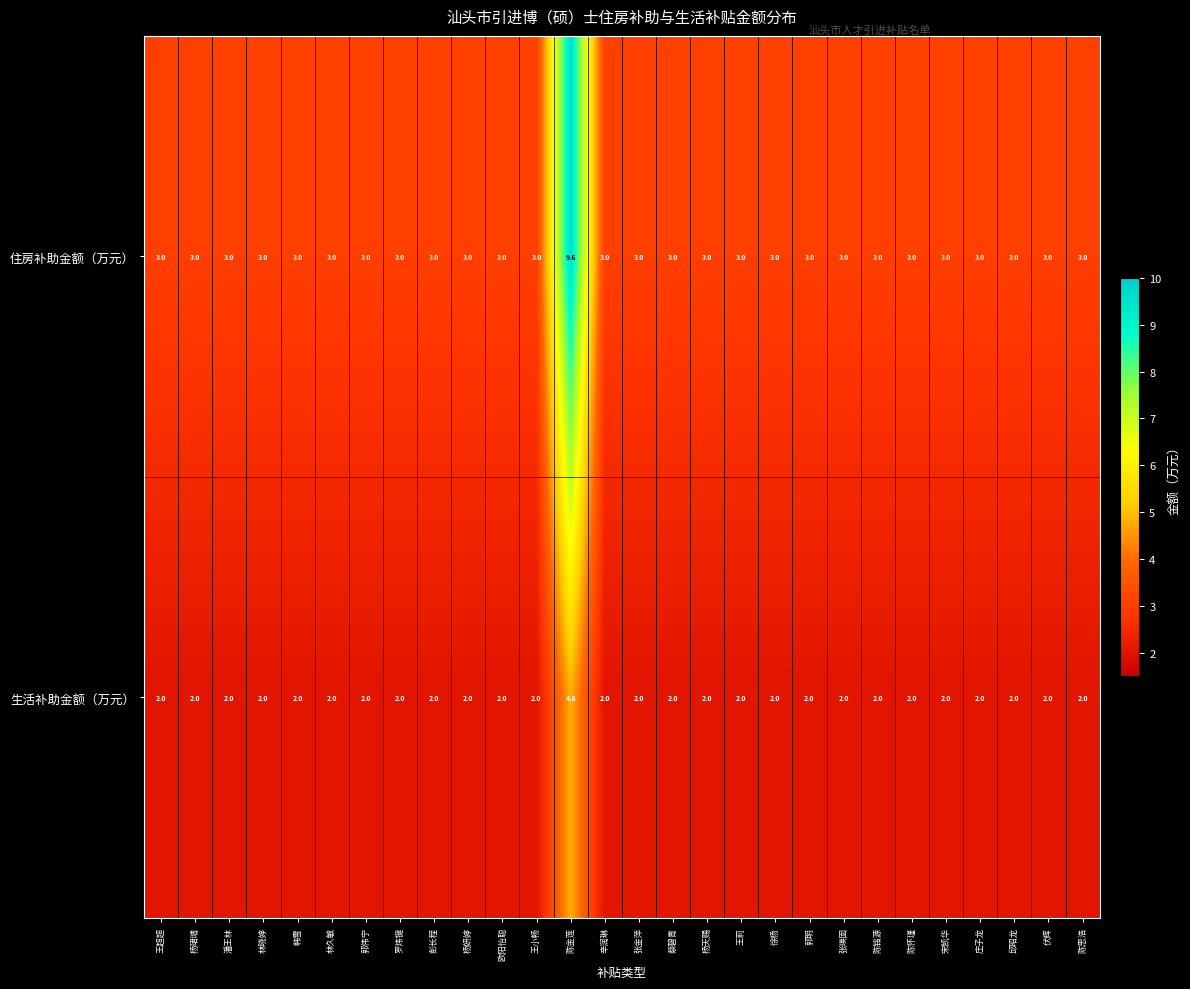

Which series has the largest range (max minus min)?

住房补助金额（万元）